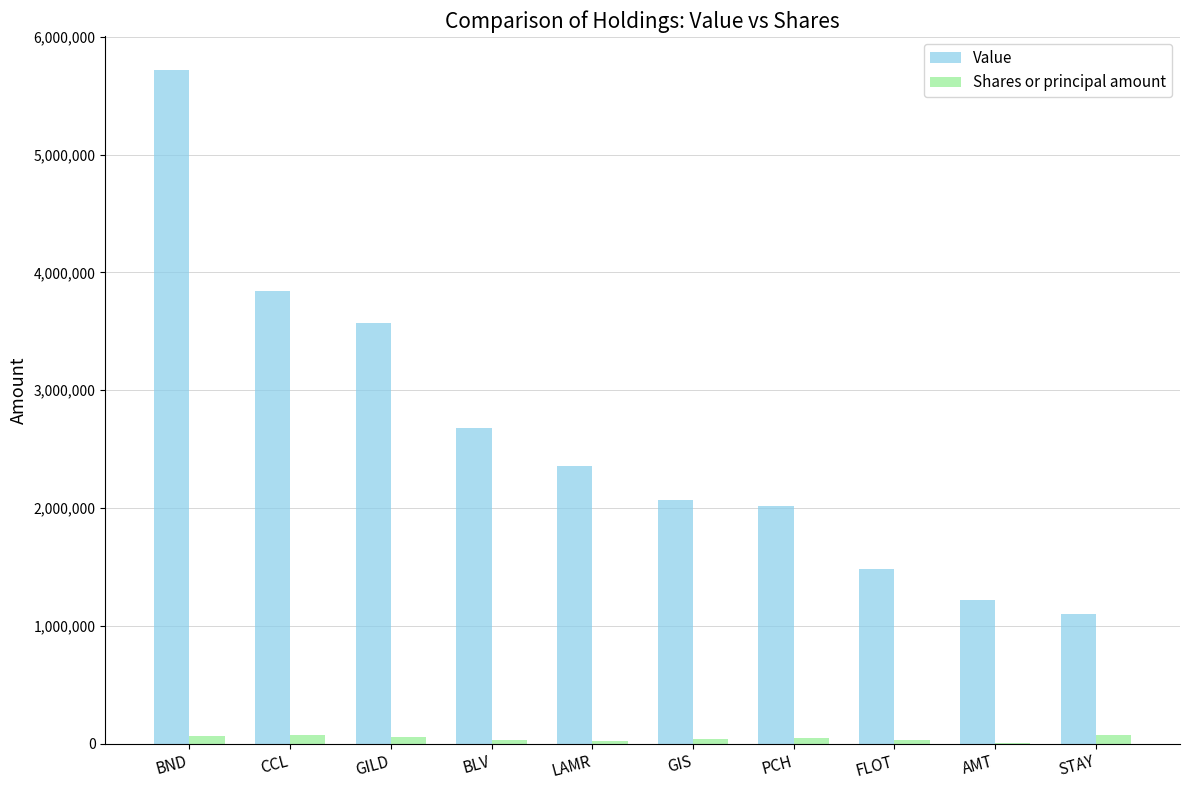

Is the value of Value at GIS greater than the value of Shares or principal amount at BND?

Yes